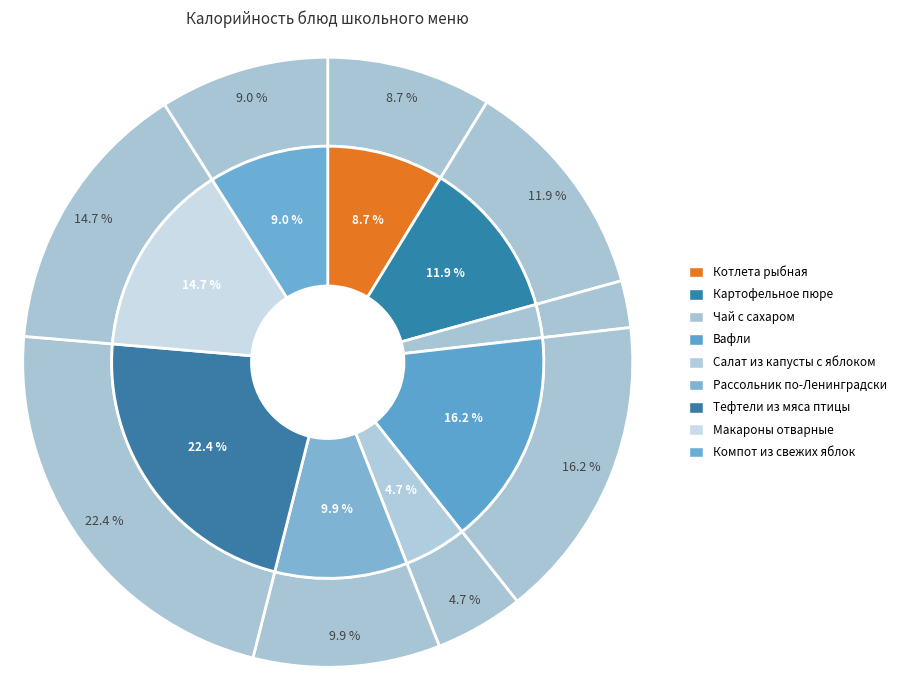

Rank the categories by value from highest to lowest.

Тефтели из мяса птицы, Вафли, Макароны отварные, Картофельное пюре, Рассольник по-Ленинградски, Компот из свежих яблок, Котлета рыбная, Салат из капусты с яблоком, Чай с сахаром